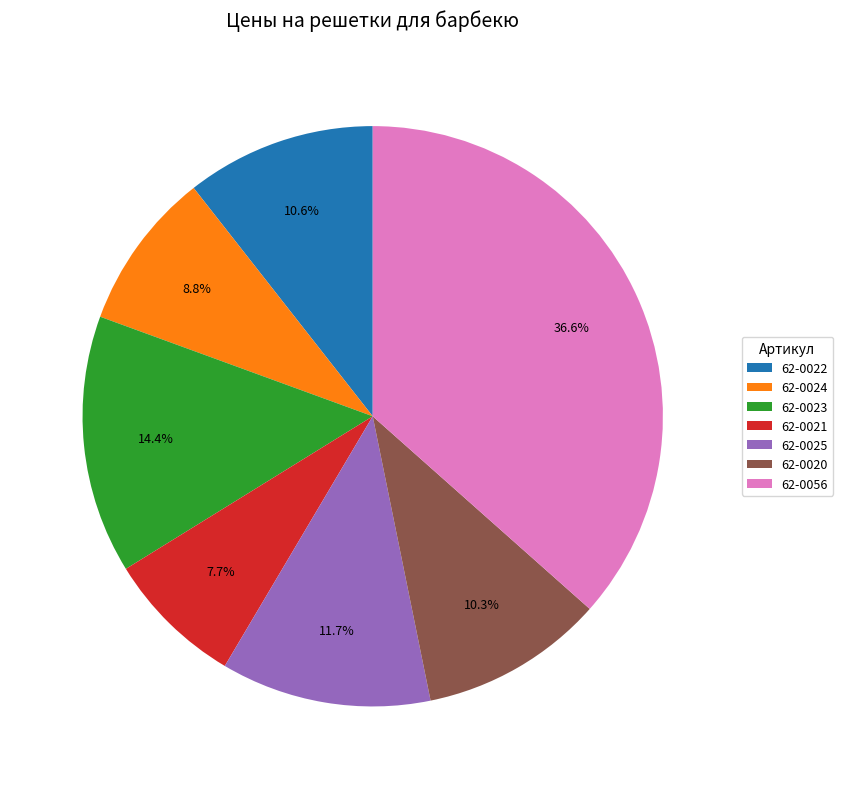

What is the largest slice in the pie chart?

62-0056